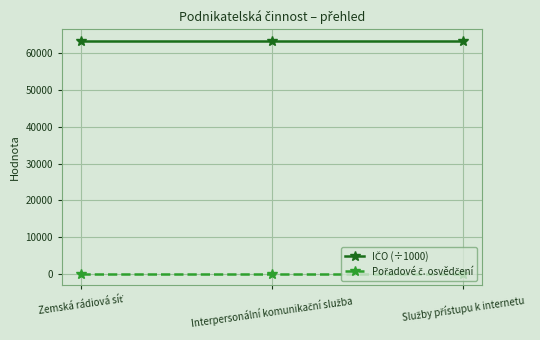

At how many categories does at least one series exceed 52421?

3